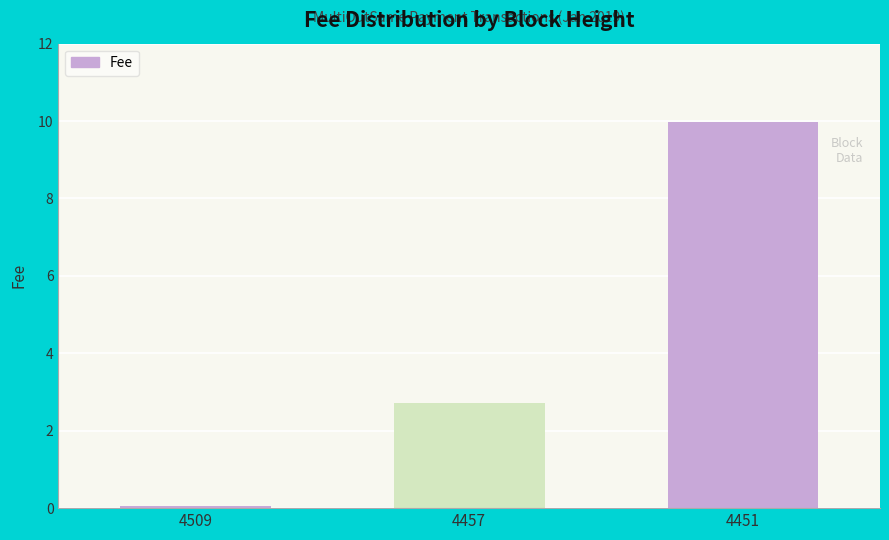

What is the average value?

4.3